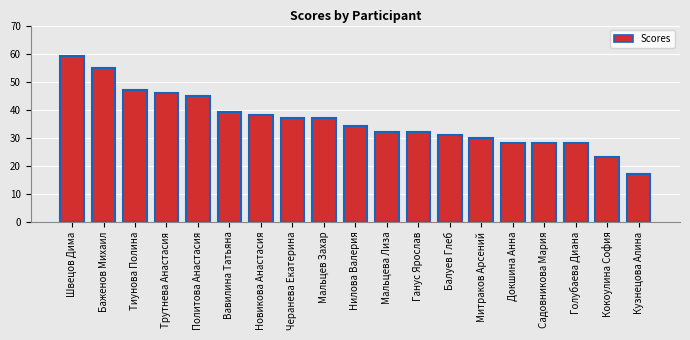

Between Швецов Дима and Политова Анастасия, which is larger?

Швецов Дима